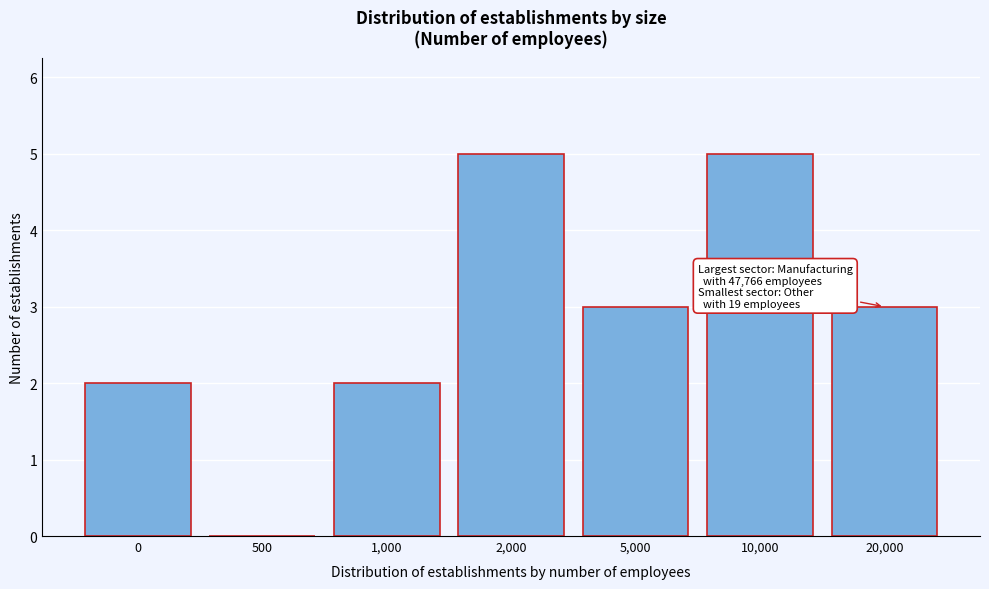

Reading left to right, what are all the values shown in this chart?

0=2	500=0	1,000=2	2,000=5	5,000=3	10,000=5	20,000=3